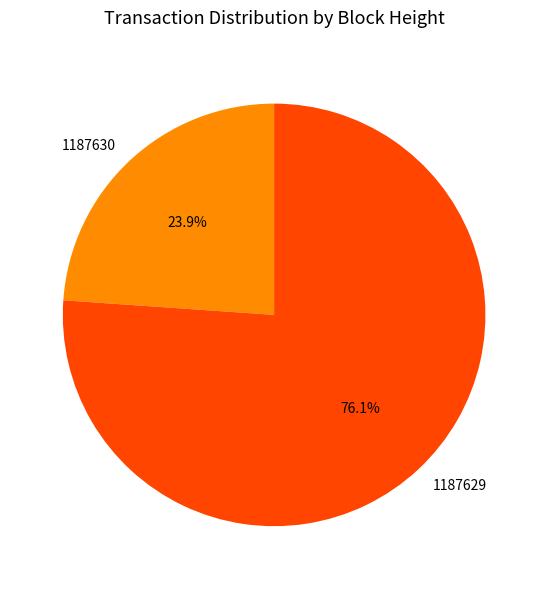

Approximately how many times larger is the value at 1187629 compared to 1187630?

3.2